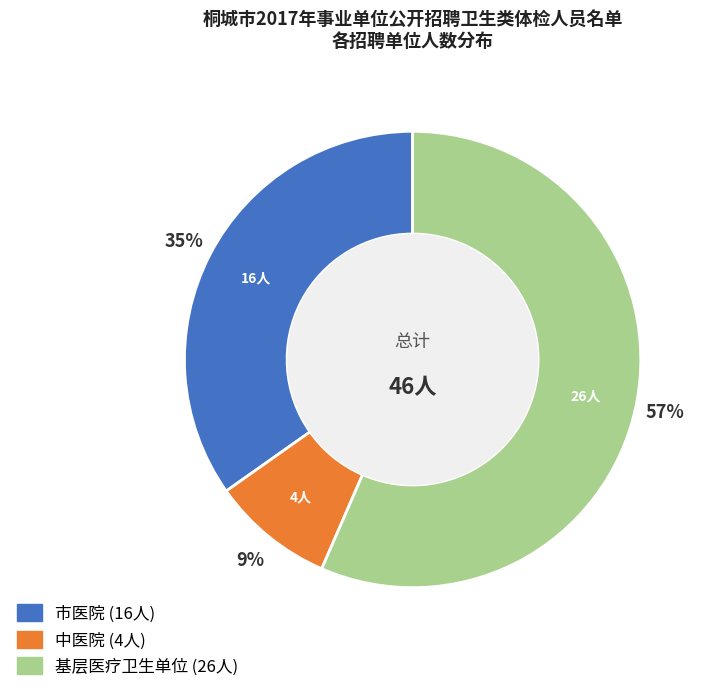

How many slices are in this pie chart?

3